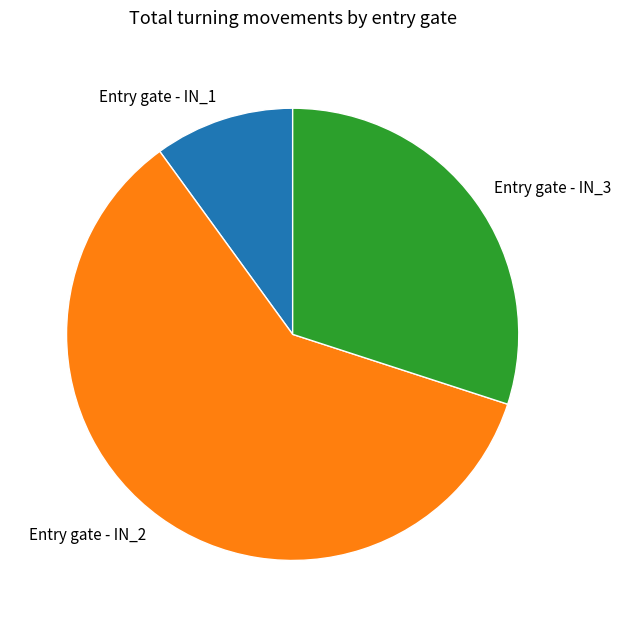

True or false: Entry gate - IN_3 accounts for 21% of the total.

False